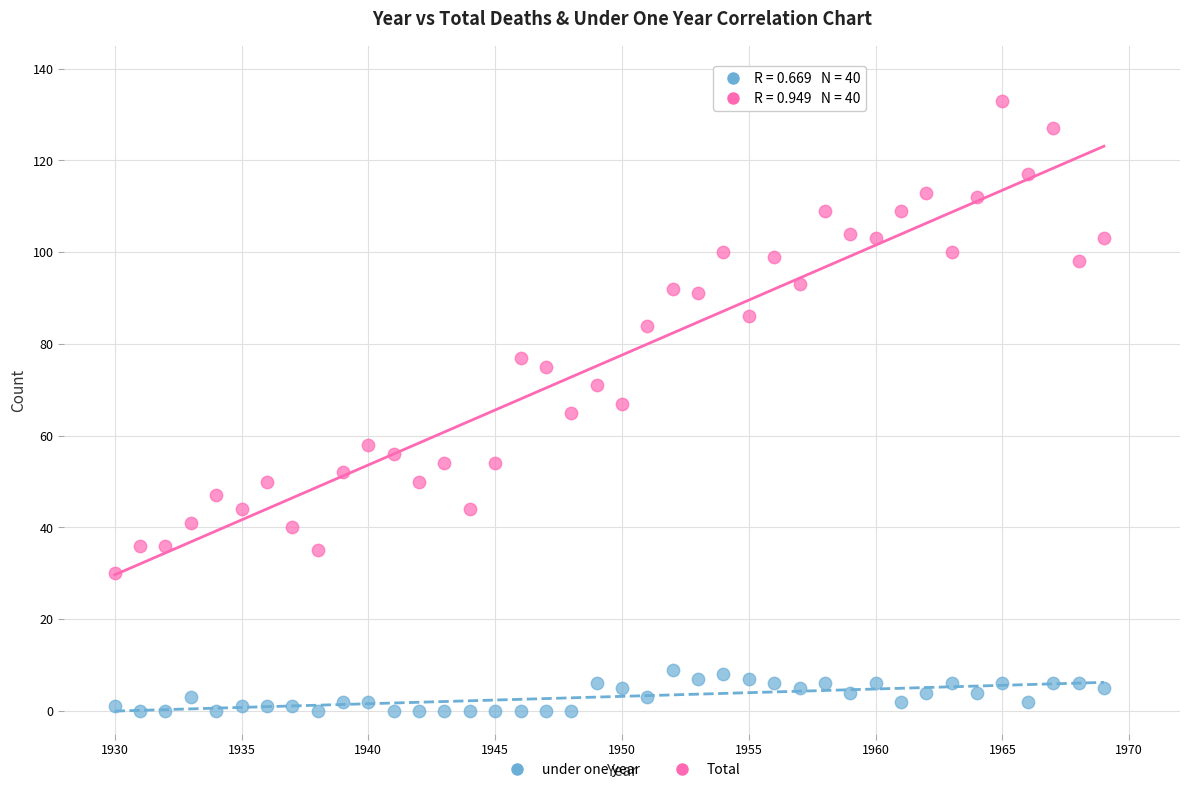

What are all the series names shown in the legend?

under one year, Total